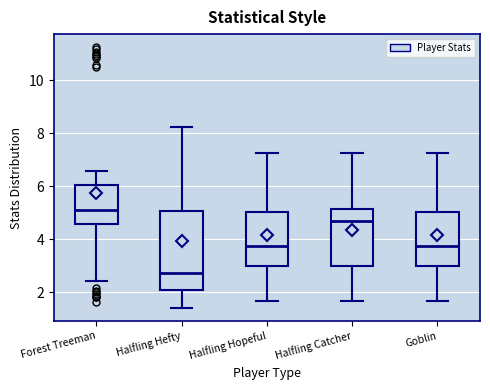

Where does the upper whisker of the box for Forest Treeman end on the y-axis? The values are not printed on the chart, so give them approximately, as read against the axis.

6.6